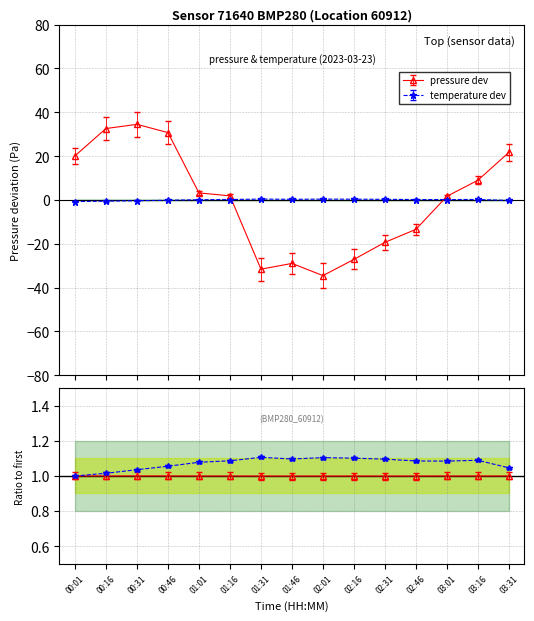

Count the number of data series in this chart.

2